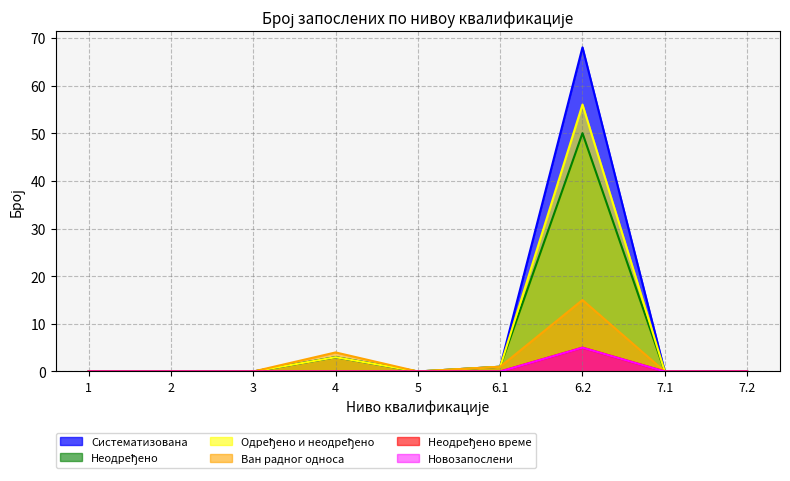

How many values in the Одређено и неодређено series exceed 0?

3